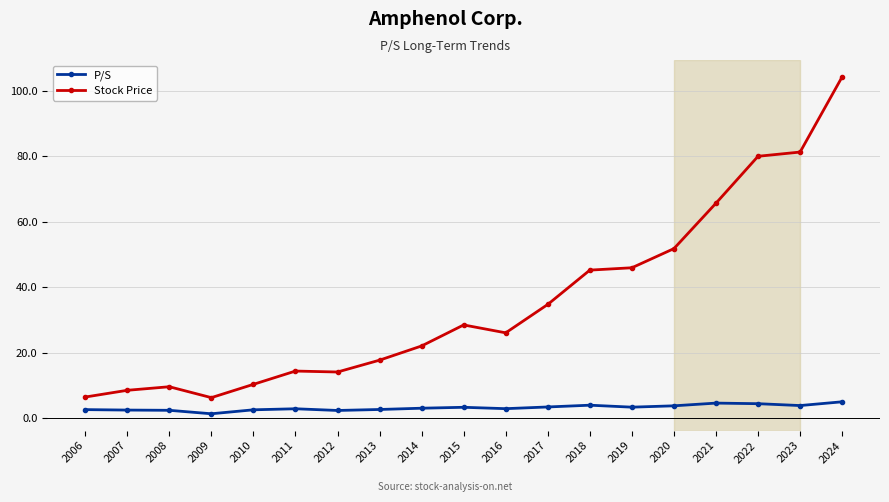

Is the value of P/S at 2010 greater than the value of Stock Price at 2011?

No